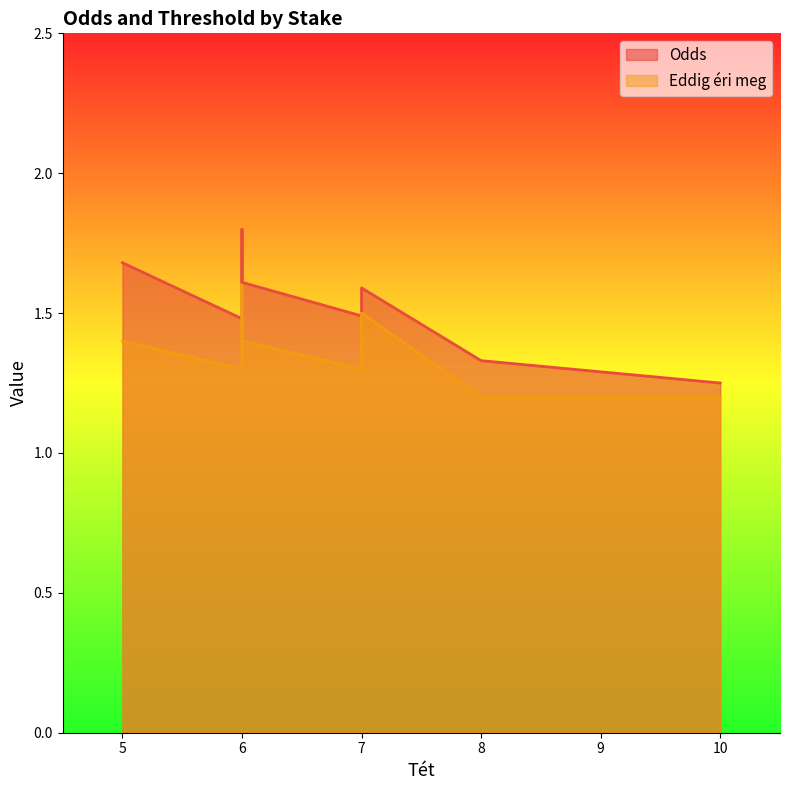

Which series has the widest spread of values?

Odds